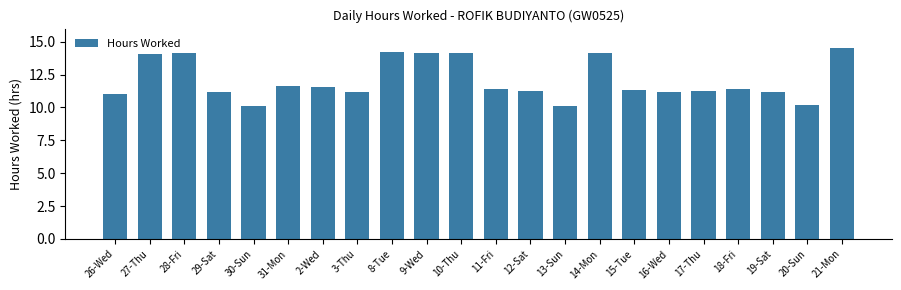

What is the ratio of the value at 20-Sun to the value at 14-Mon?

0.7